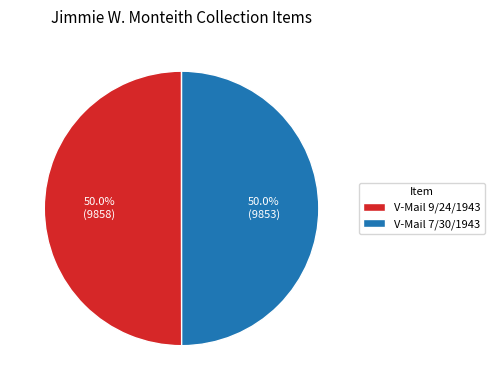

Approximately how many times larger is the value at V-Mail 9/24/1943 compared to V-Mail 7/30/1943?

1.0